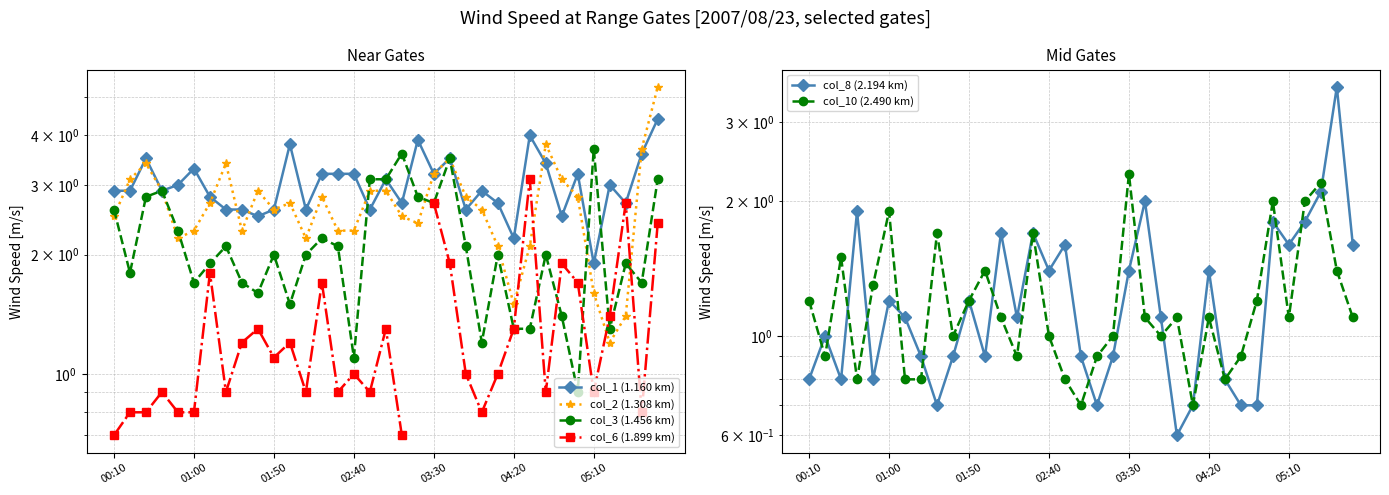

What is the difference between the highest and lowest values at 11?

2.9